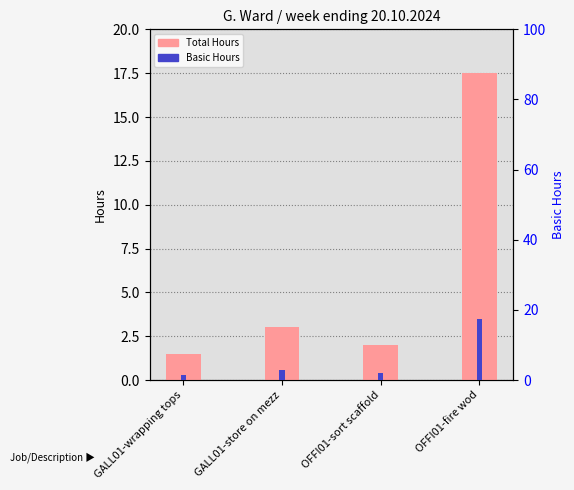

Reading left to right, list all the values displayed in this chart.

Total Hours: 1.5	3.0	2.0	17.5
Basic Hours: 1.5	3.0	2.0	17.5